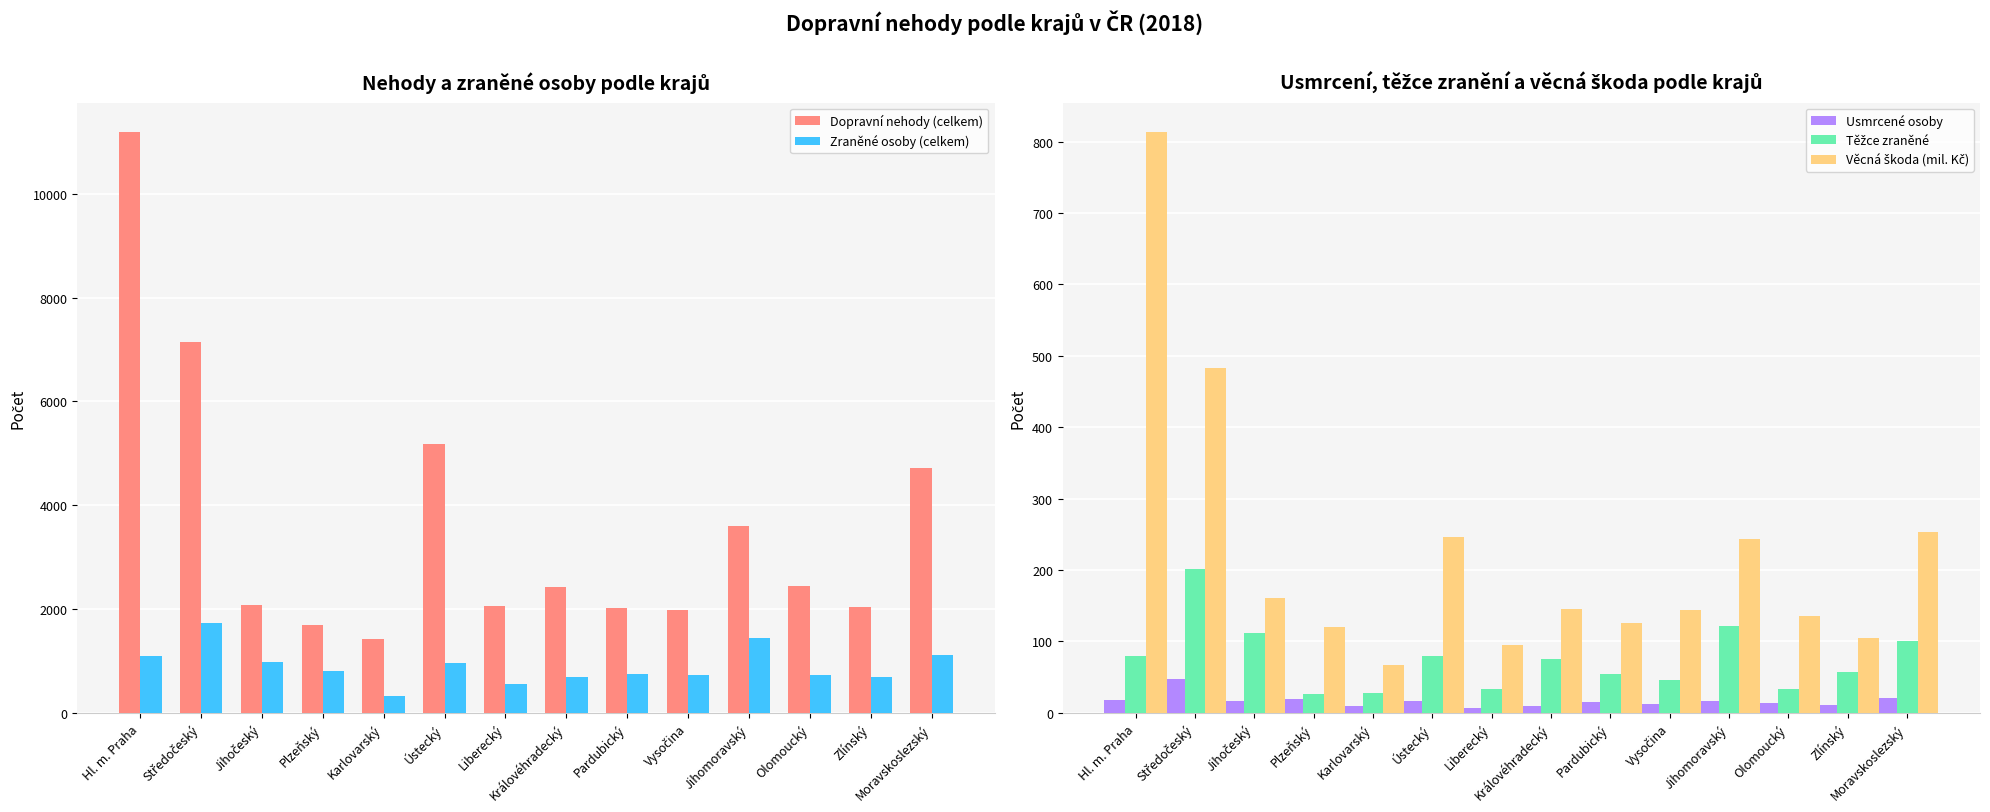

Is it true that Těžce zraněné equals 173.0 at Moravskoslezský?

False